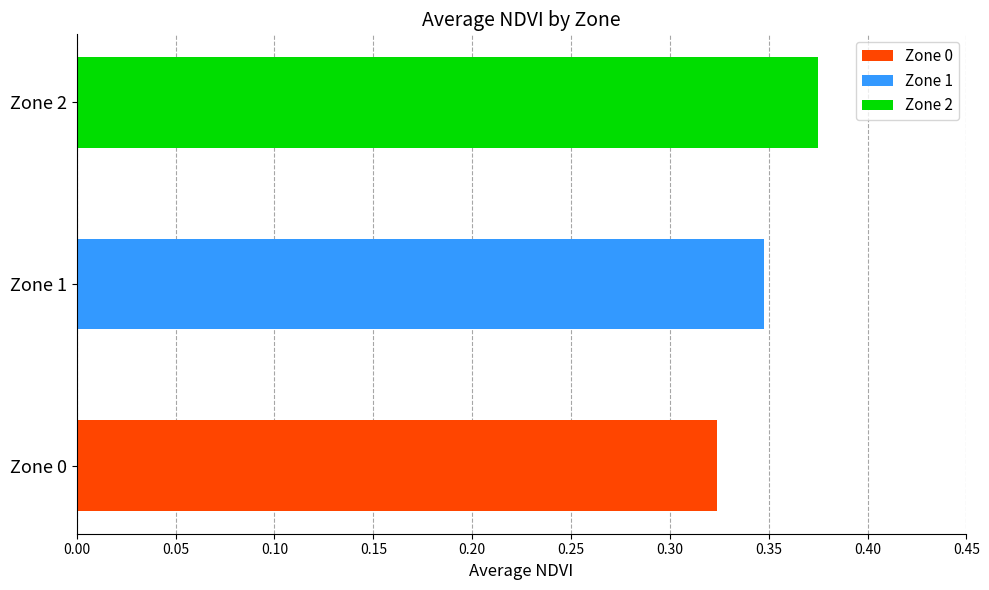

How many values are between 0 and 1?

3